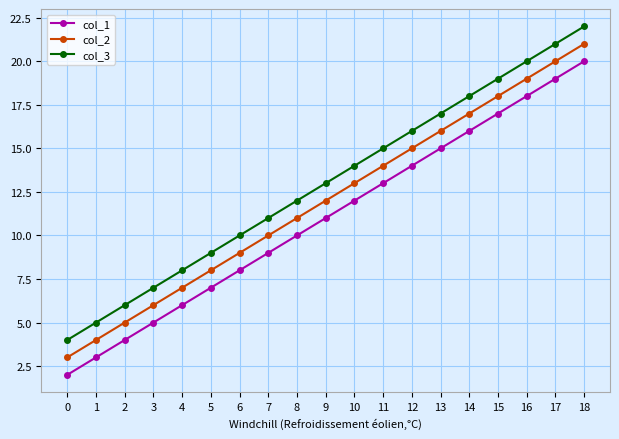

How many values in the col_2 series are below 12?

9